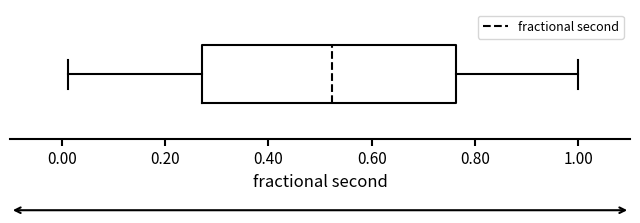

Where does the right whisker of the box end on the x-axis? The values are not printed on the chart, so give them approximately, as read against the axis.

1.00